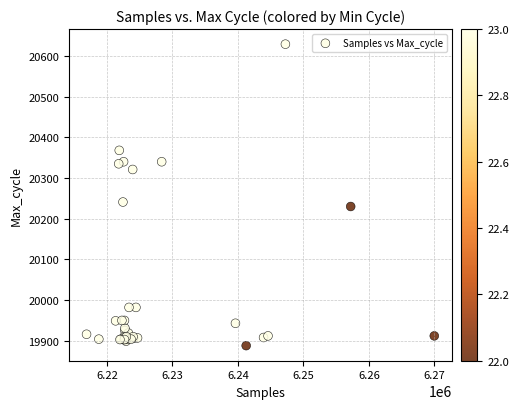

What Y value in the scatter plot is closest to 20258?

20241